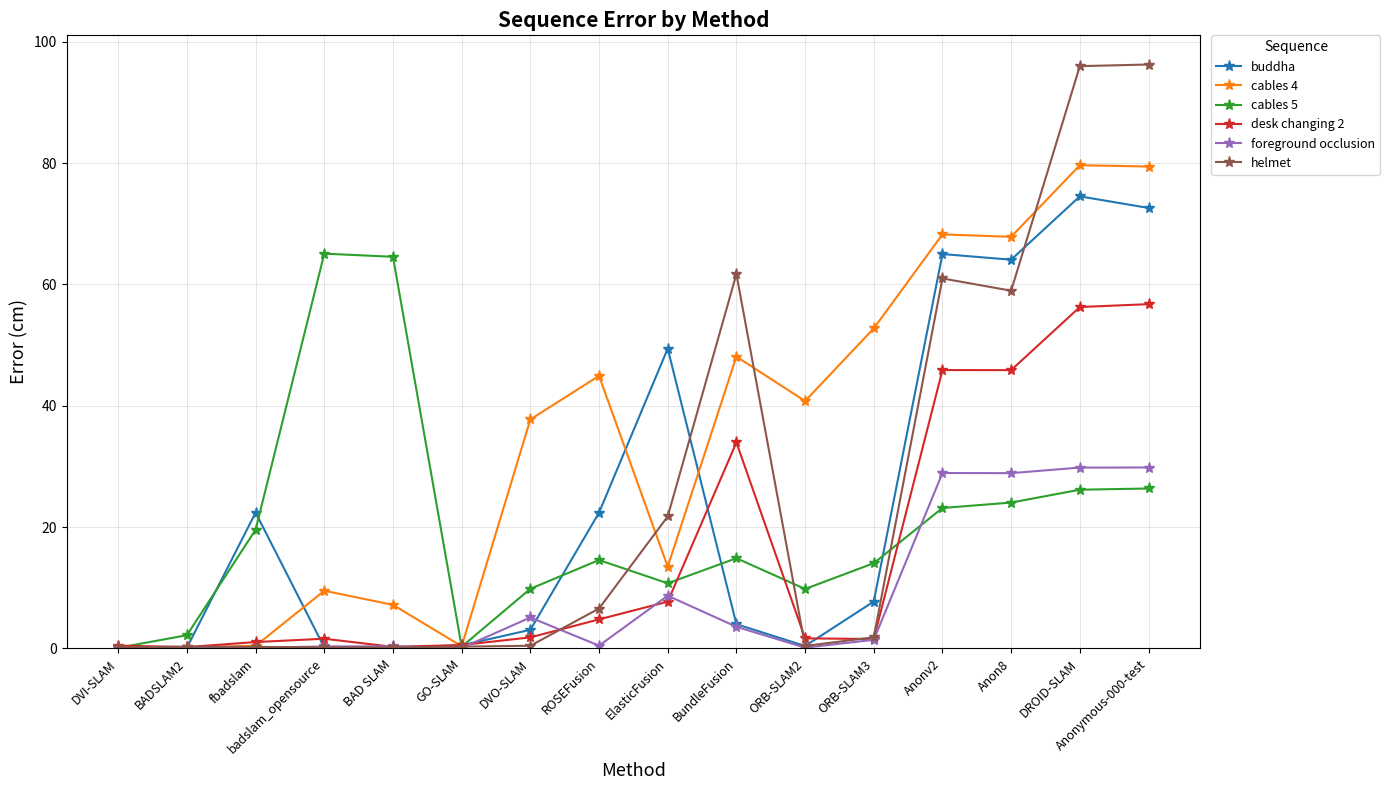

Which series changed the most between ORB-SLAM2 and Anon8?

buddha